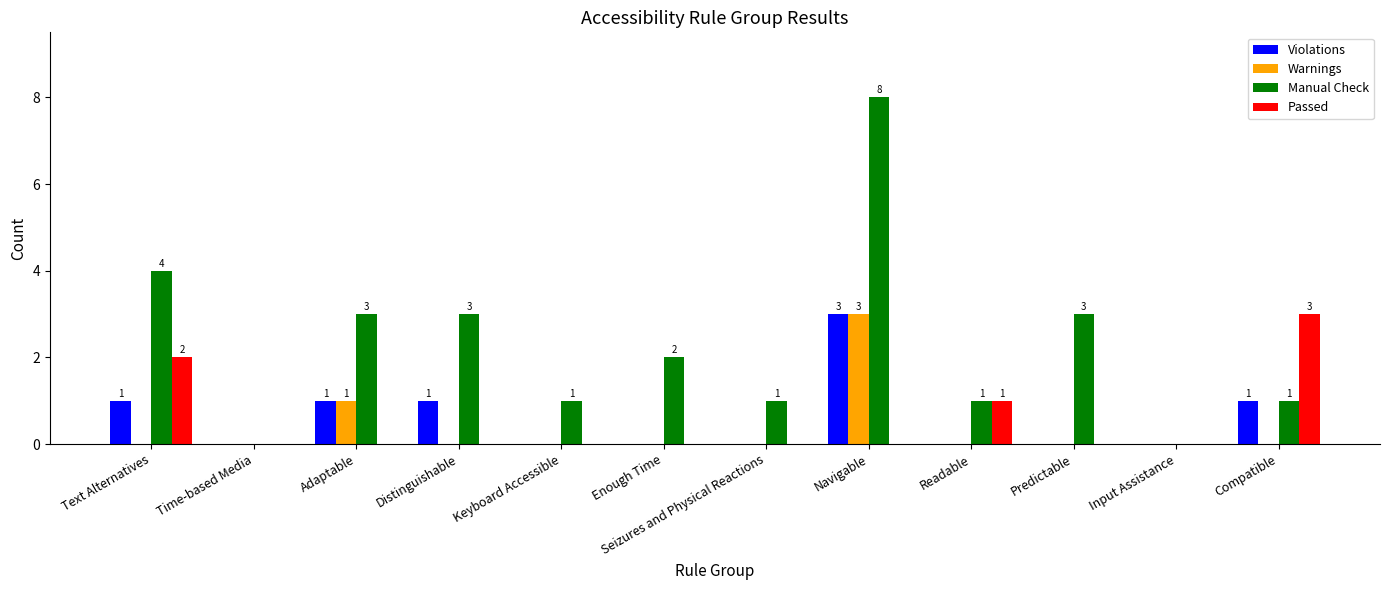

Is the value of Manual Check at Keyboard Accessible greater than the value of Passed at Input Assistance?

Yes